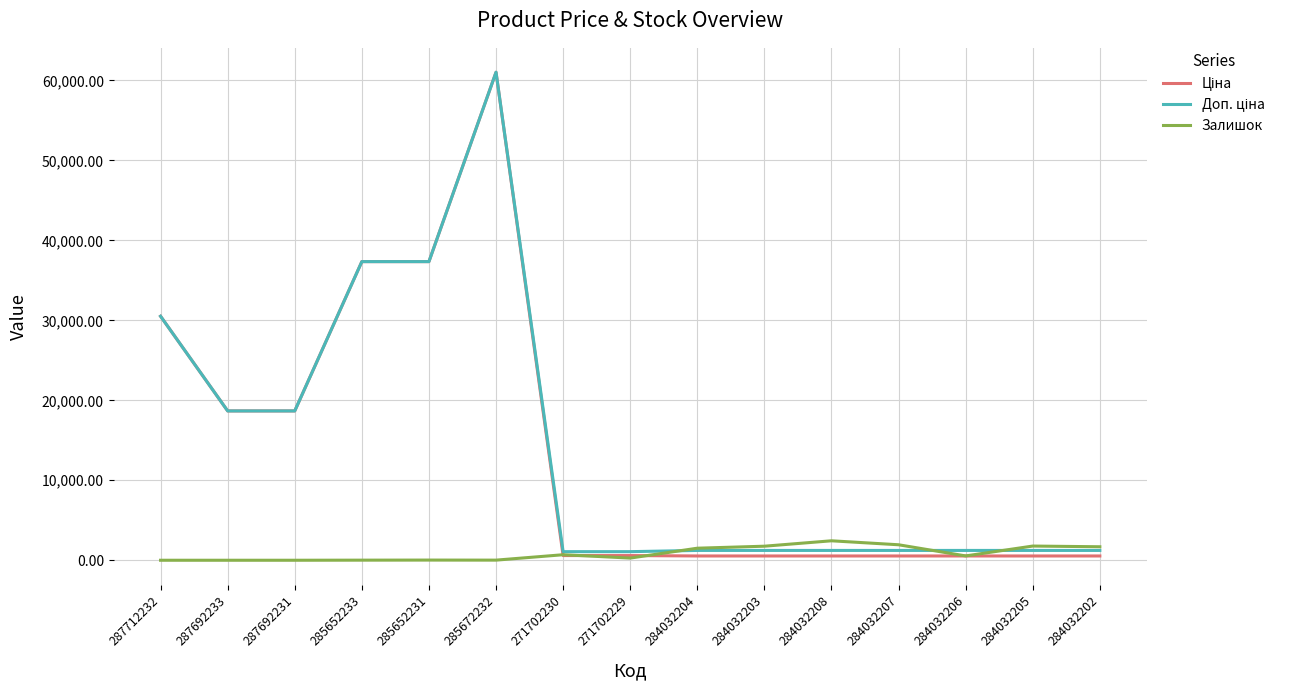

The Залишок series shows 22.0 at 285652231. True or false?

True